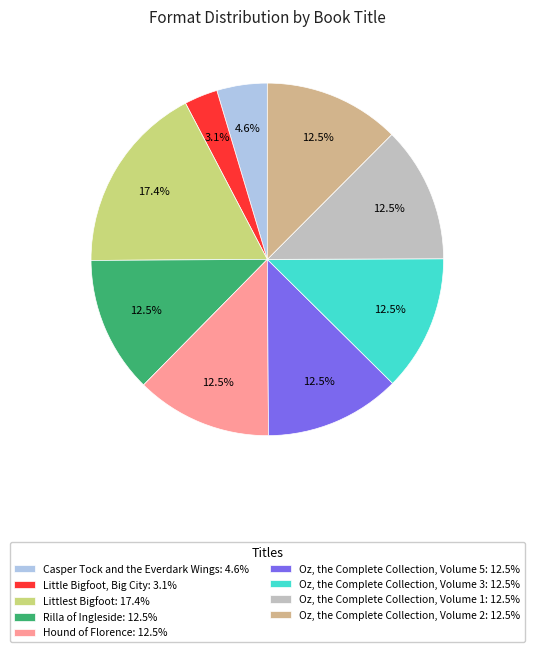

Does Oz, the Complete Collection, Volume 5: 12.5% represent more than half of the total?

No